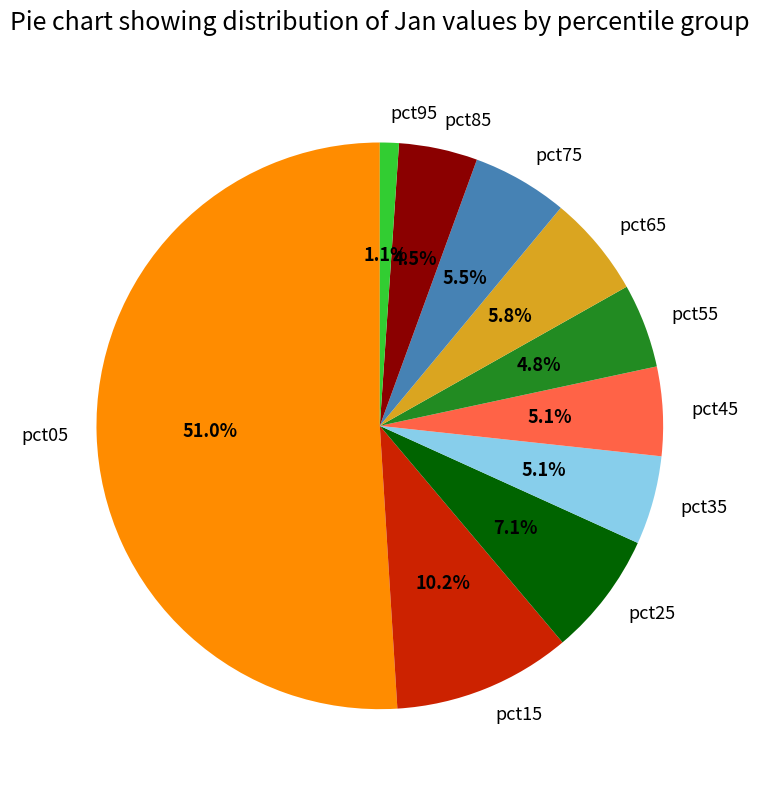

To the nearest percent, what portion does pct65 represent?

6%